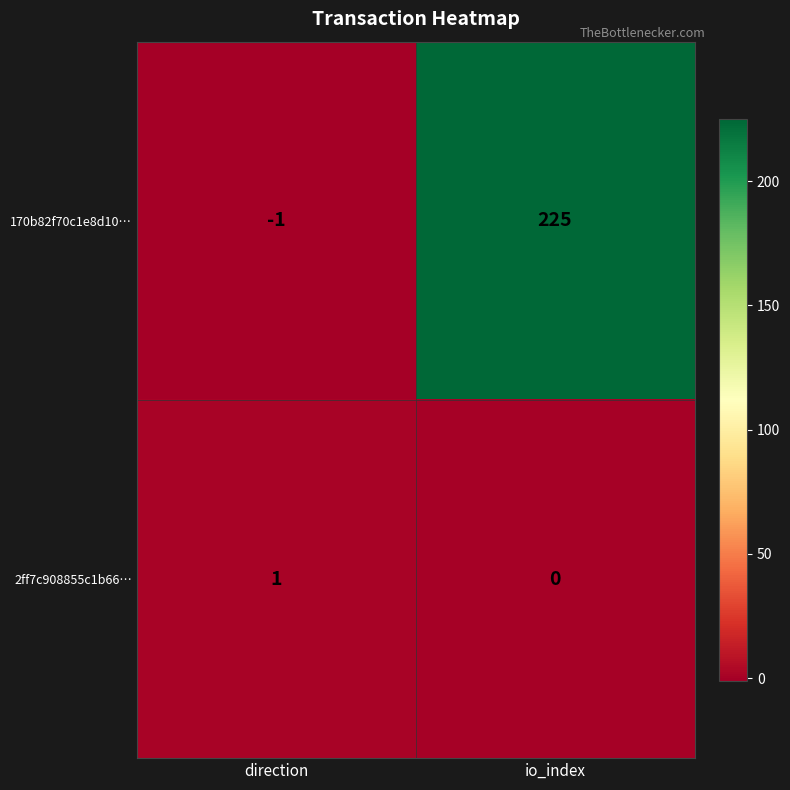

Which series has the largest total across all categories?

170b82f70c1e8d10…